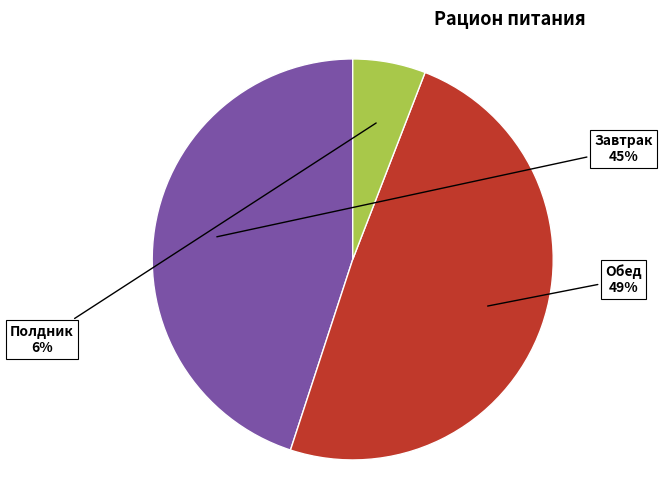

Is there any slice that represents more than half of the pie?

No